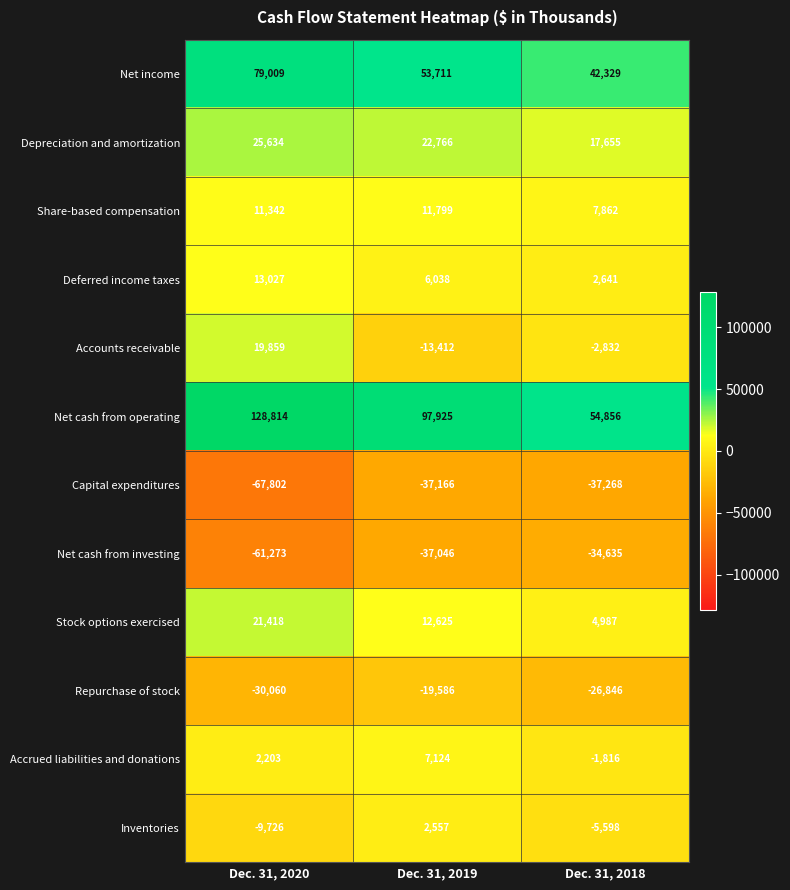

Which category has the highest value across all series?

Dec. 31, 2020